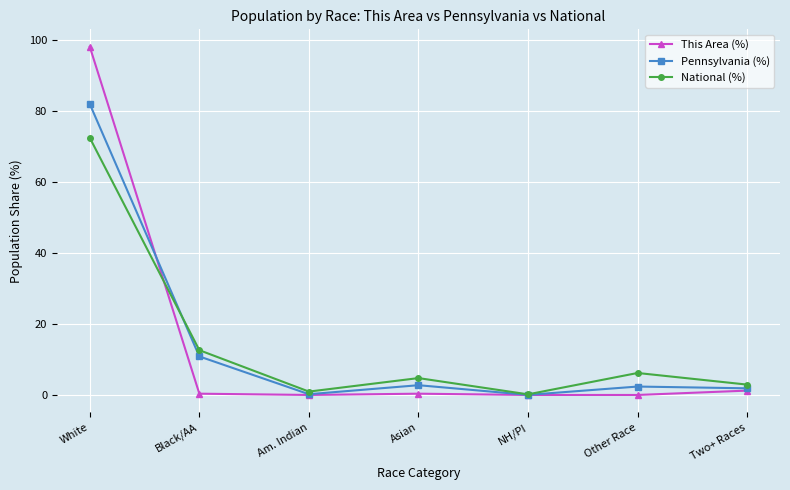

Is the value of Pennsylvania (%) at Two+ Races greater than the value of This Area (%) at White?

No